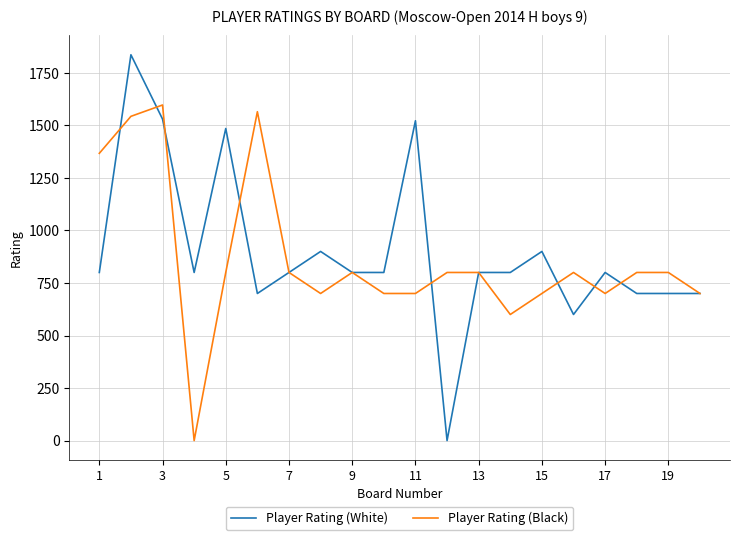

Rank the series by their maximum value, from lowest to highest.

Player Rating (Black), Player Rating (White)